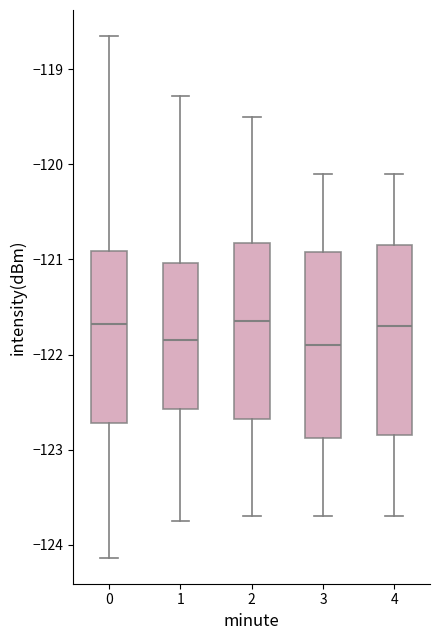

Where is the lower edge of the box at x = 1 on the y-axis? The values are not printed on the chart, so give them approximately, as read against the axis.

-122.6